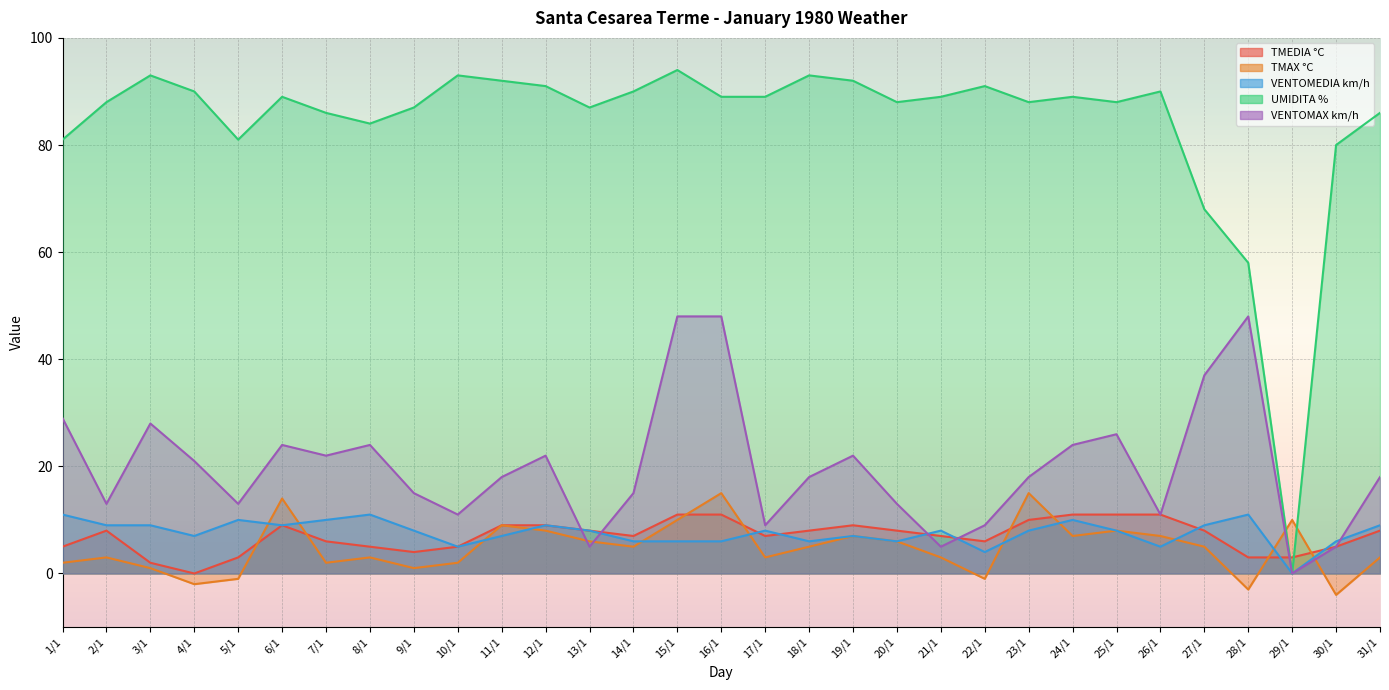

What is the sum of all VENTOMEDIA km/h values?

236